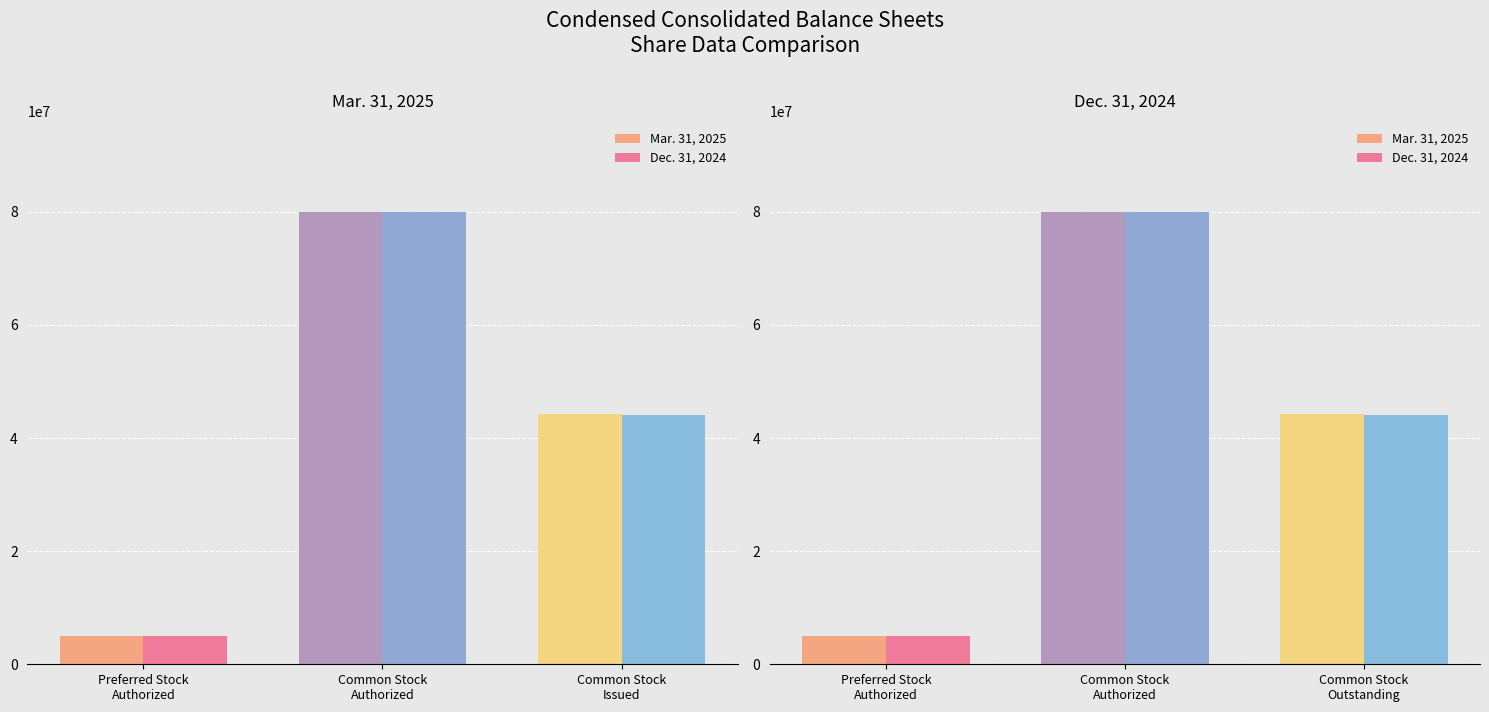

Is it true that Dec. 31, 2024 equals 44074475 at Common Stock Outstanding?

True